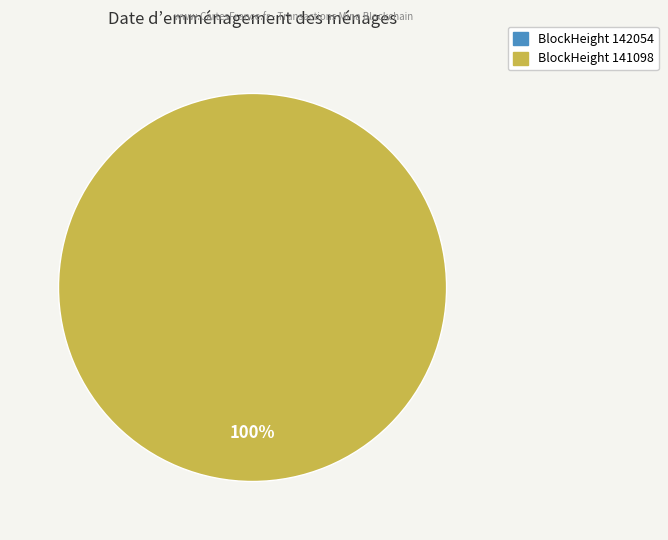

How many segments does this pie chart have?

2